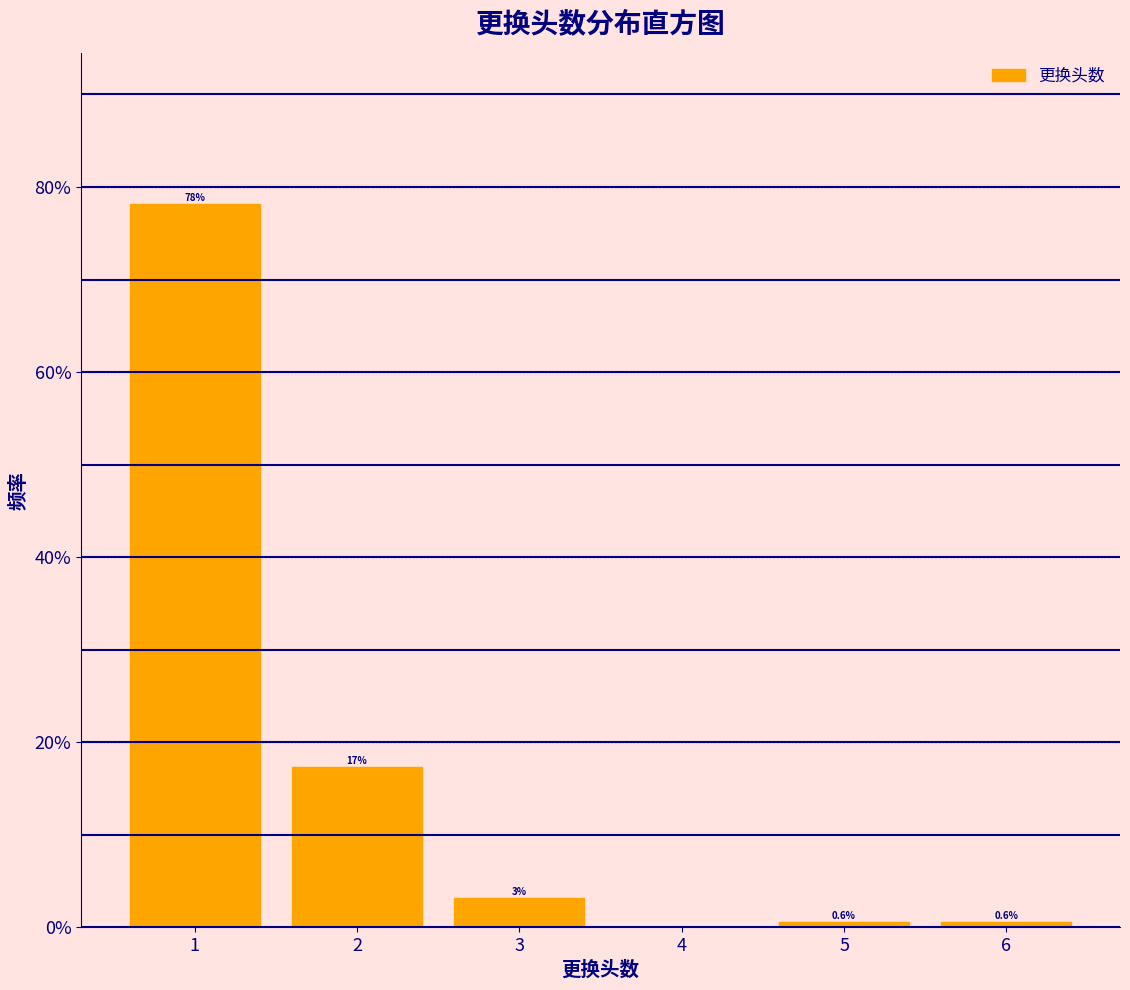

Which range on the x-axis has the tallest bar?

0.5 to 1.5